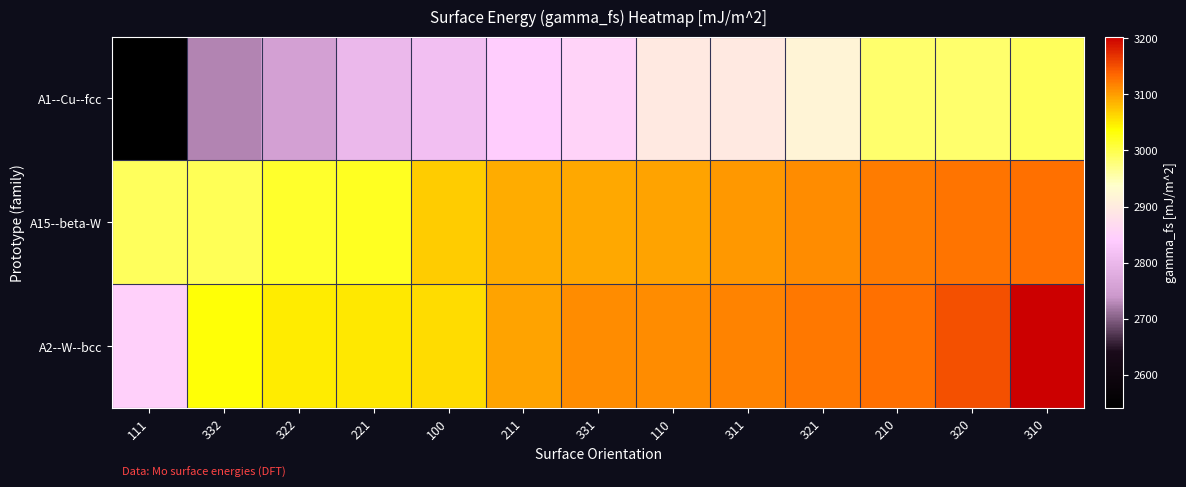

Reading left to right, what are all the values shown in this chart?

A1--Cu--fcc: 111=2540.8	332=2726.5	322=2754.8	221=2801.4	100=2813.5	211=2843.1	331=2852.3	110=2895.8	311=2896.6	321=2916.0	210=2983.9	320=2985.7	310=2991.2
A15--beta-W: 111=2991.3	332=2993.8	322=3015.7	221=3021.8	100=3069.6	211=3089.8	331=3092.8	110=3095.0	311=3102.9	321=3111.7	210=3122.4	320=3125.6	310=3130.0
A2--W--bcc: 111=2848.3	332=3032.5	322=3047.9	221=3052.1	100=3060.3	211=3096.4	331=3110.4	110=3112.3	311=3115.9	321=3124.8	210=3129.5	320=3149.4	310=3203.0